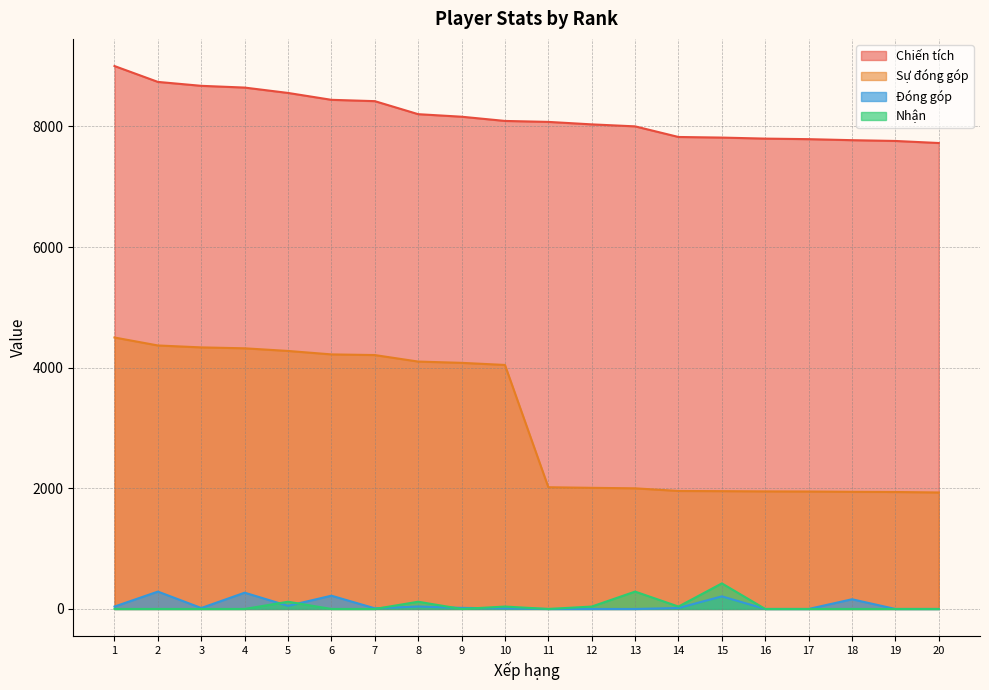

True or false: Sự đóng góp and Đóng góp intersect in this chart.

False